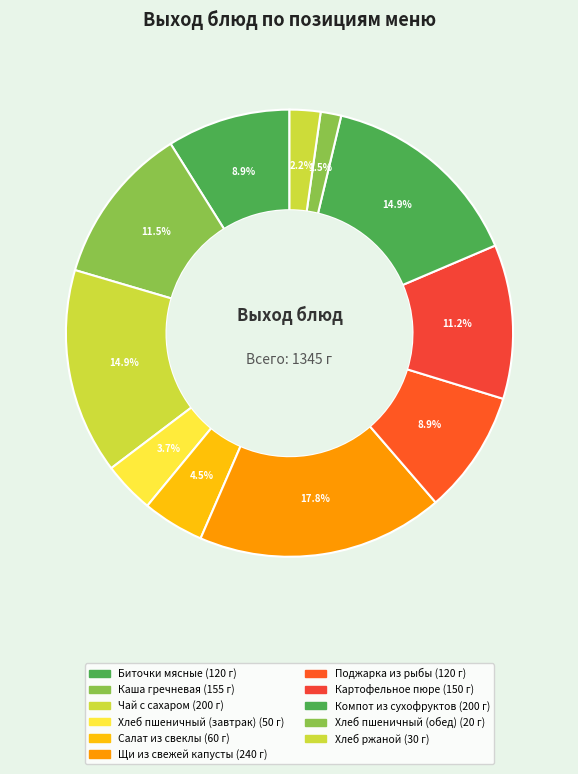

Count the number of slices in the pie.

11